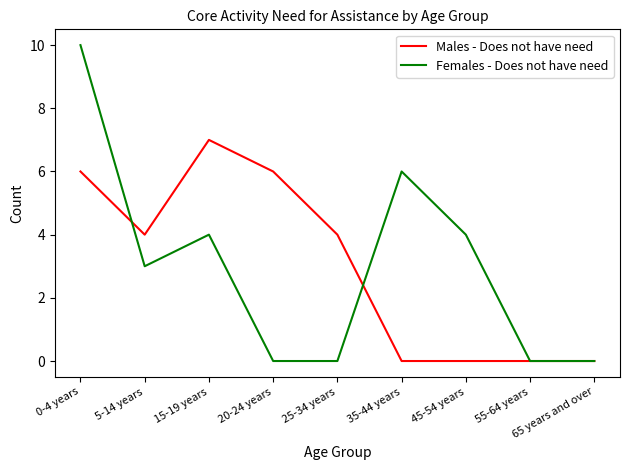

At which category is the sum across all series the highest?

0-4 years